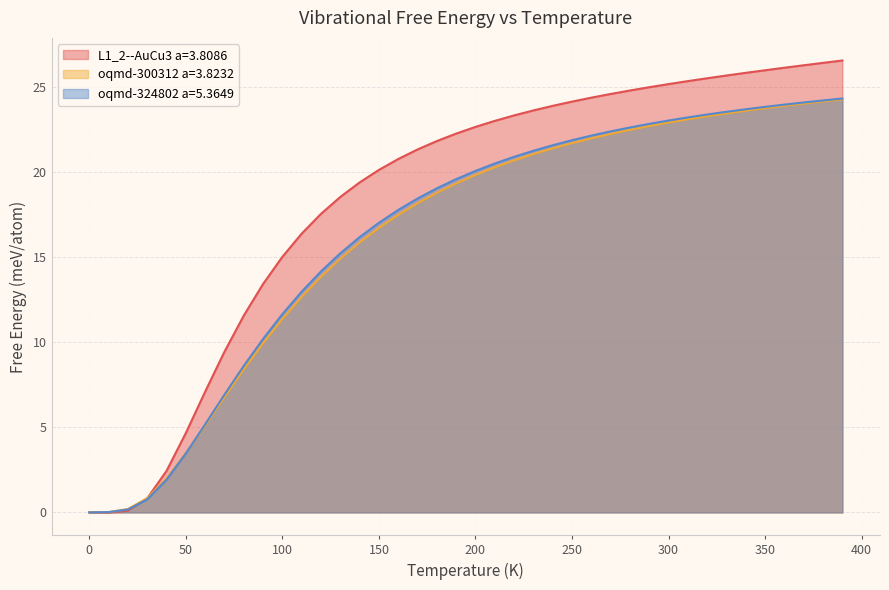

What position from the left is 280.0?

29